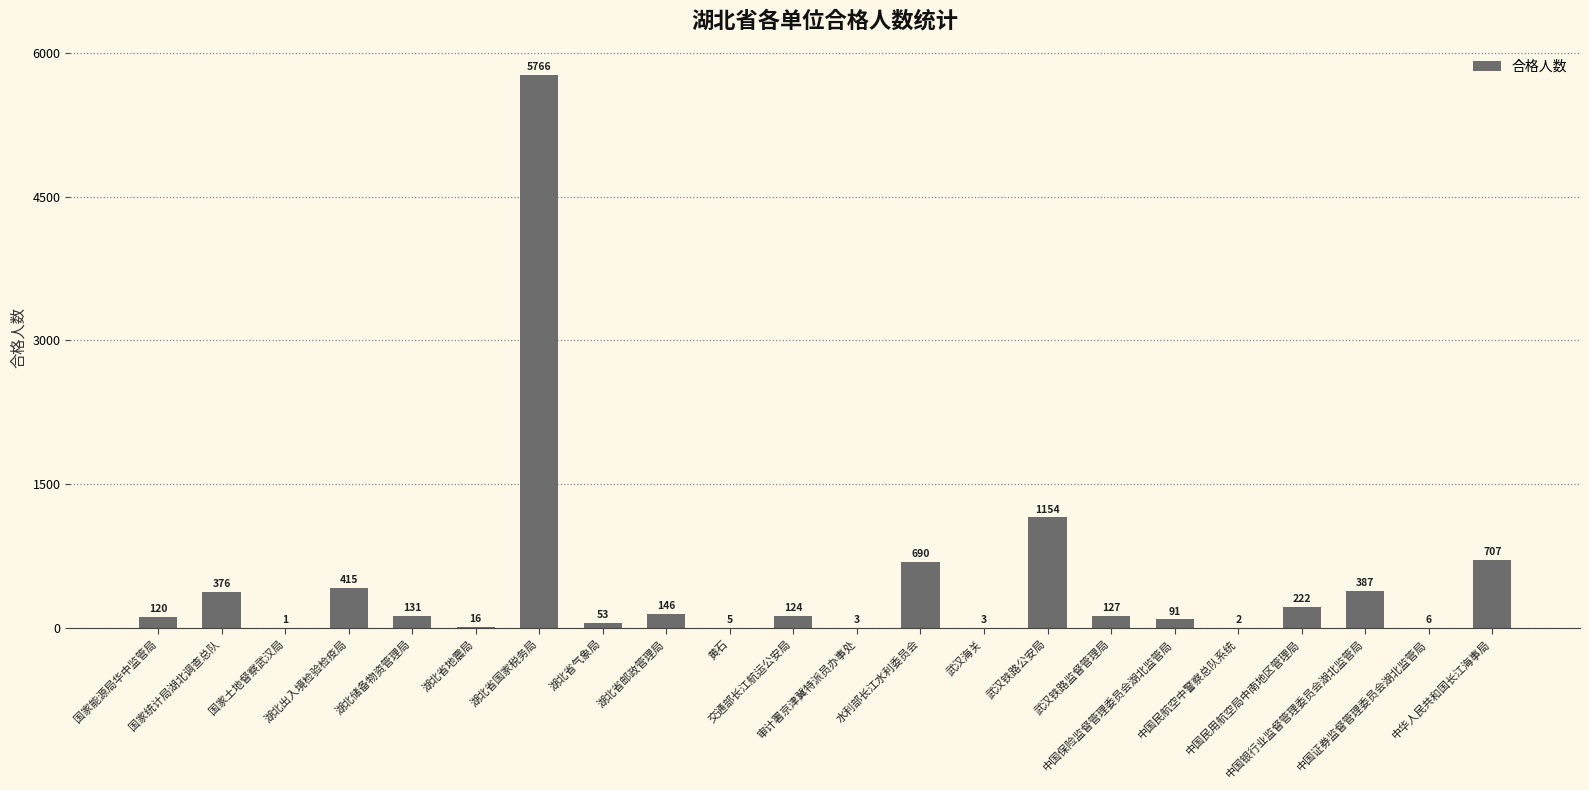

At which label is the value closest to 2883?

武汉铁路公安局